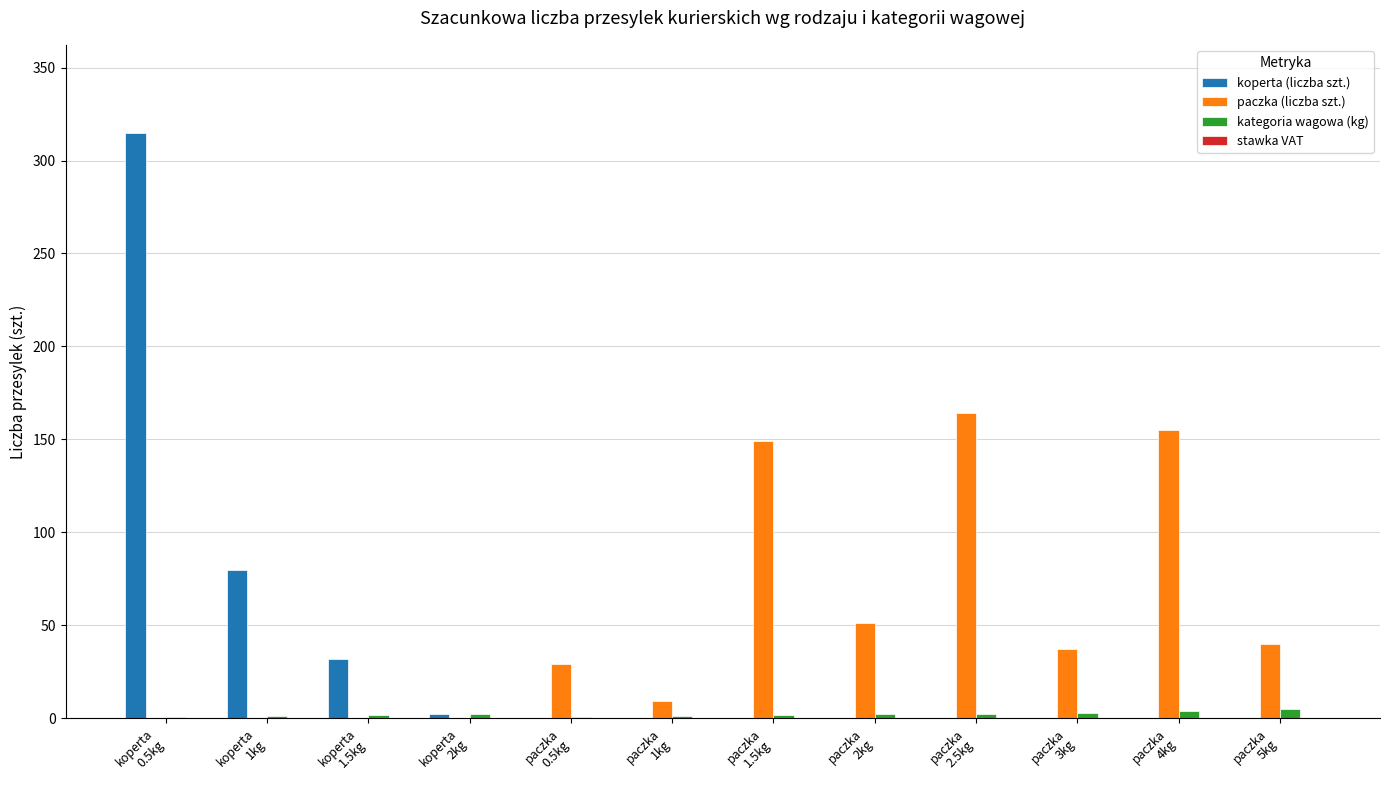

What is the greatest value displayed?

315.0